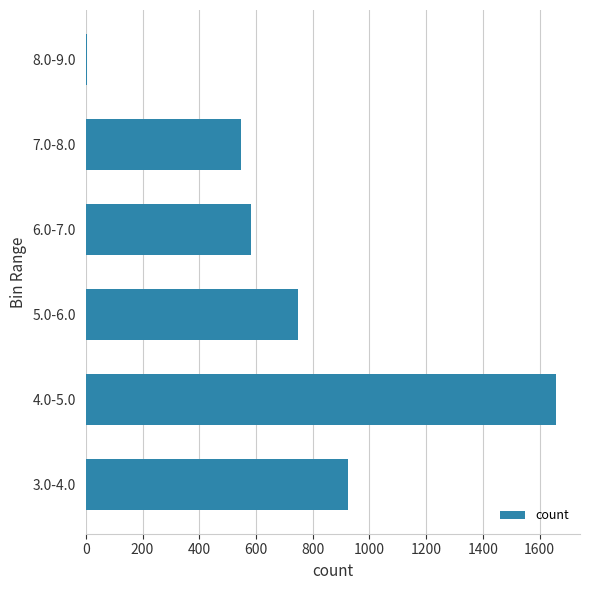

What is the sum of all values?

4464